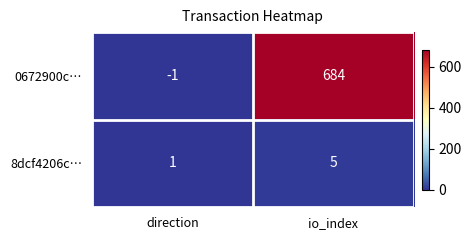

What is the difference between the 8dcf4206c… values at io_index and direction?

4